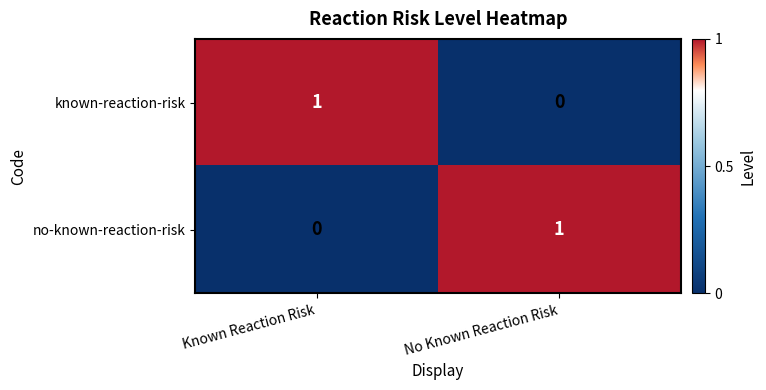

True or false: no-known-reaction-risk has a value of 0 at Known Reaction Risk.

True